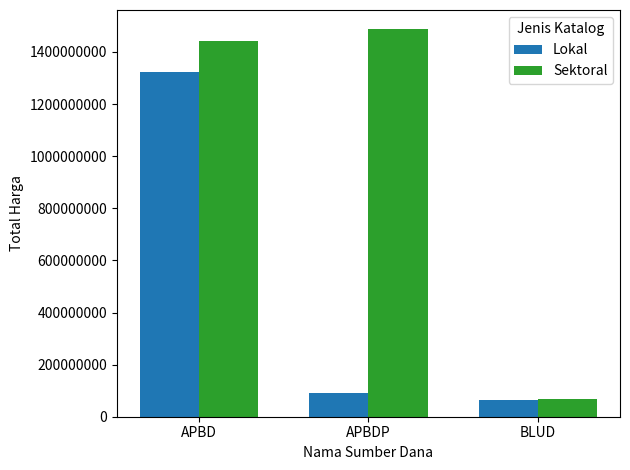

How many data points in Sektoral are less than 1441830025?

1